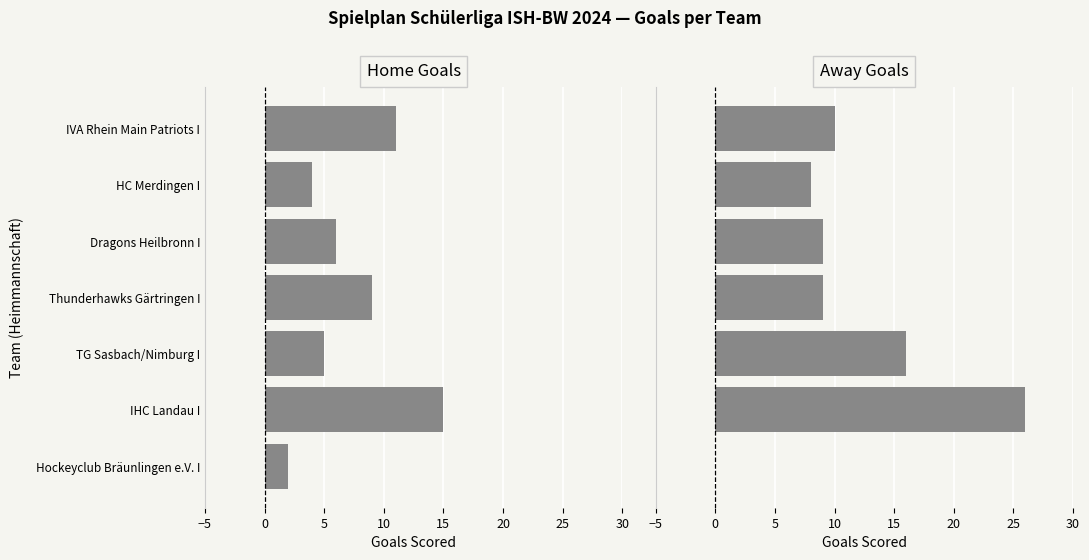

What position from the left is Hockeyclub Bräunlingen e.V. I?

7